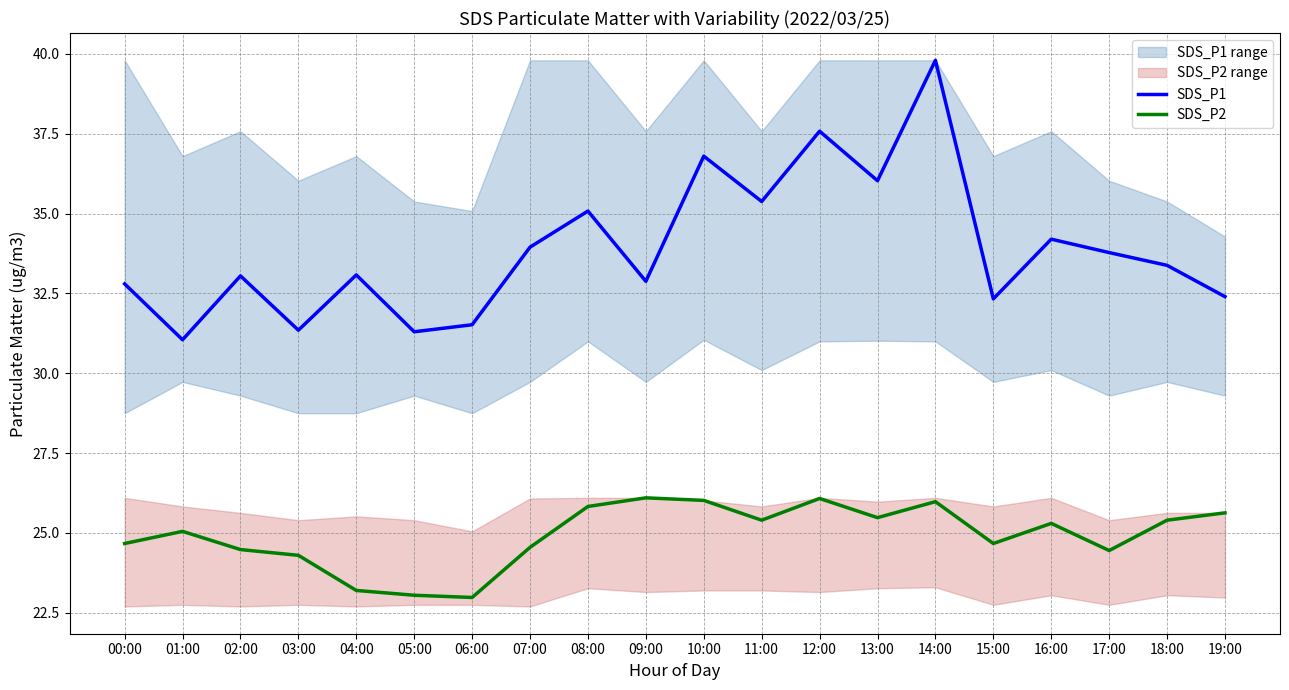

True or false: SDS_P2 and SDS_P1 cross at least once.

False